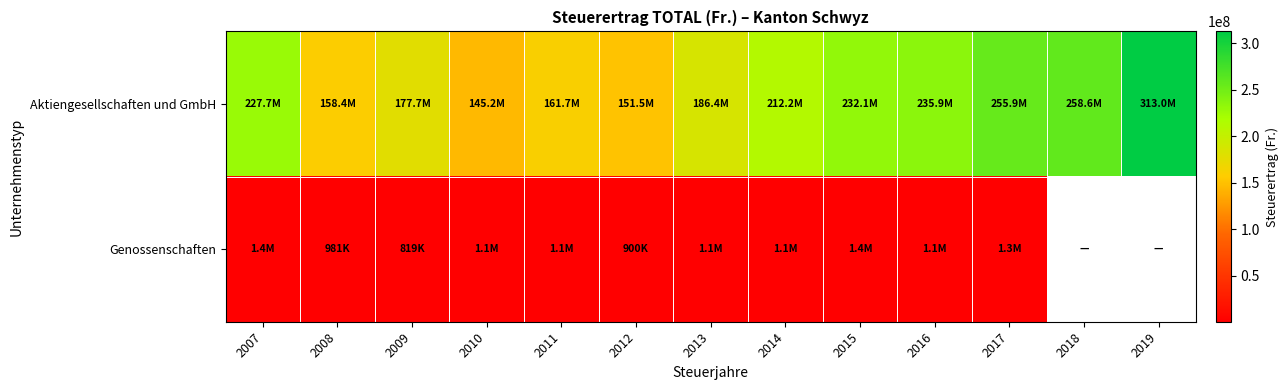

What is the minimum value for Genossenschaften?

818926.0